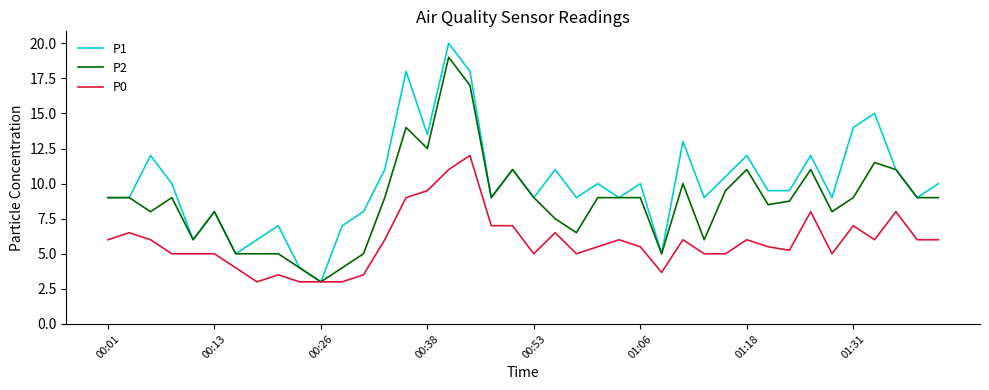

What is the smallest value displayed?

3.0